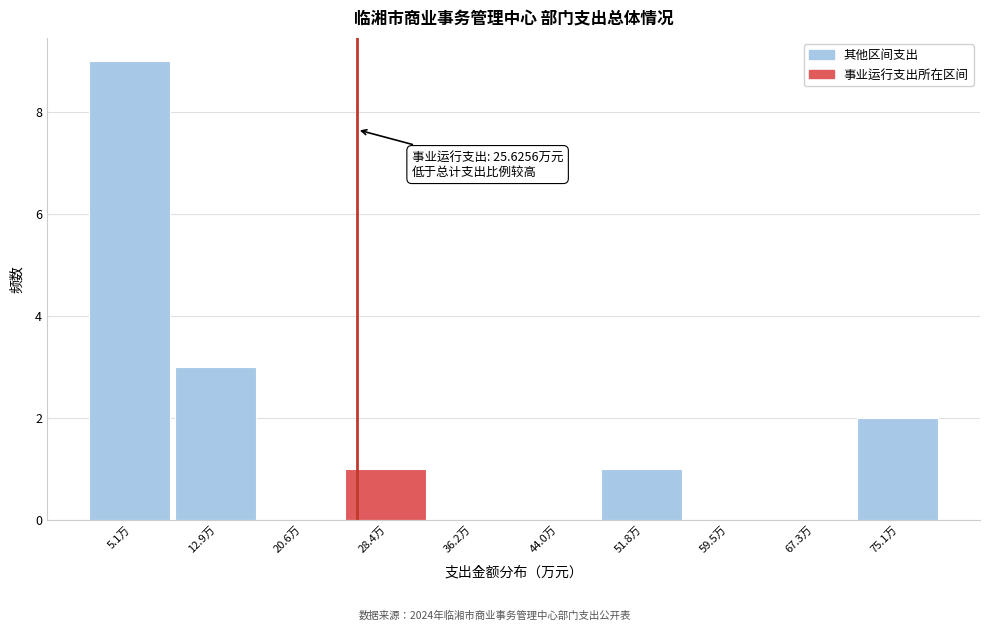

Which range on the x-axis has the tallest bar?

1 to 9